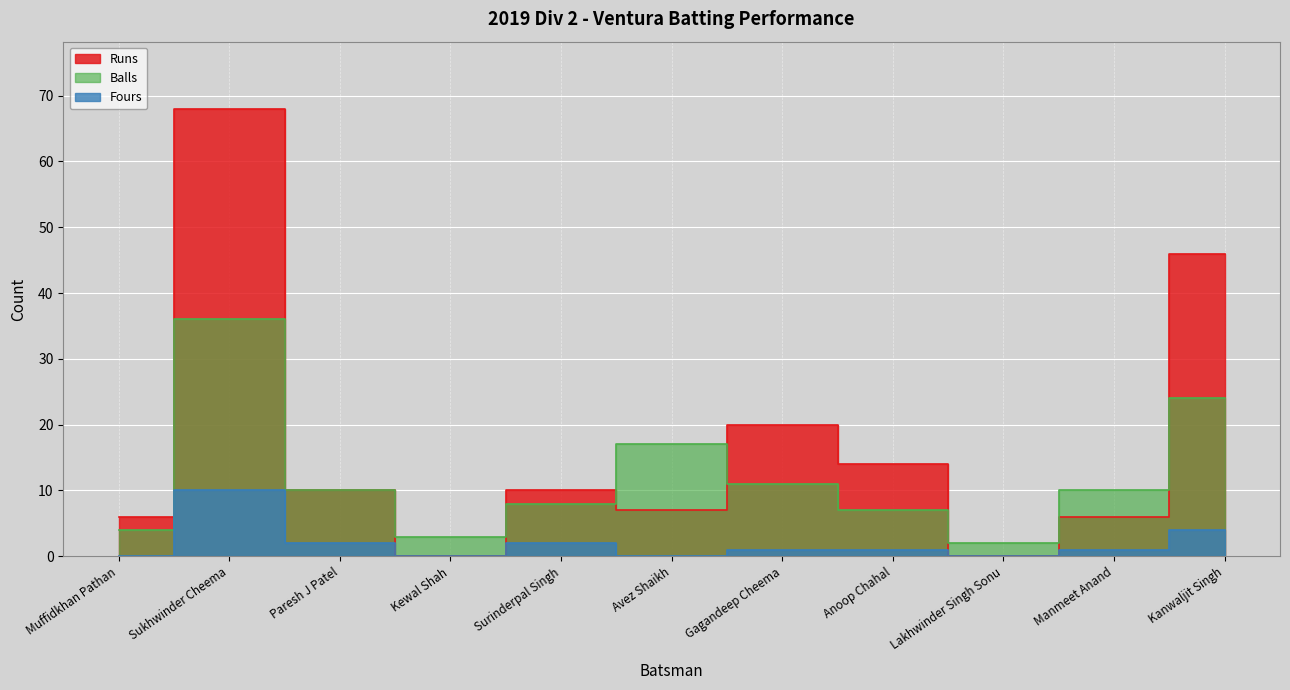

Where does the Balls series first go above 10?

Sukhwinder Cheema